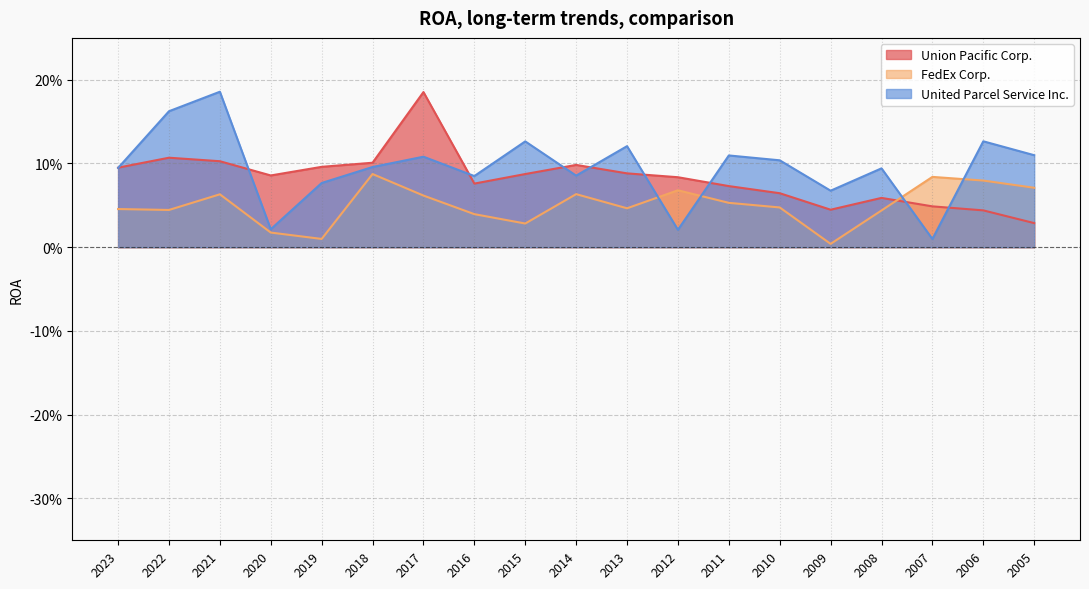

Which series has the widest spread of values?

United Parcel Service Inc.